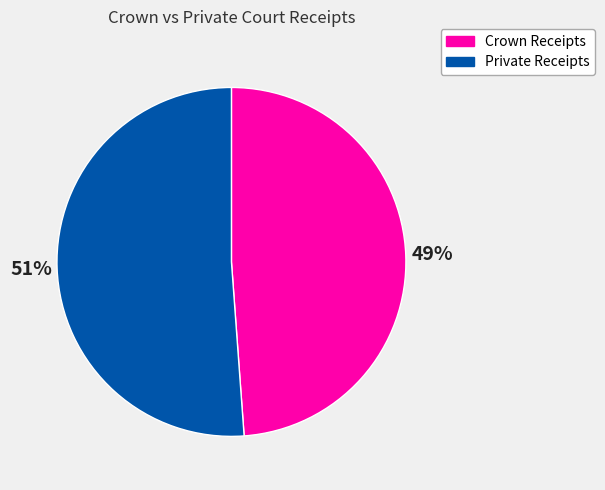

To the nearest percent, what is the difference between the largest and smallest slice percentages?

2%